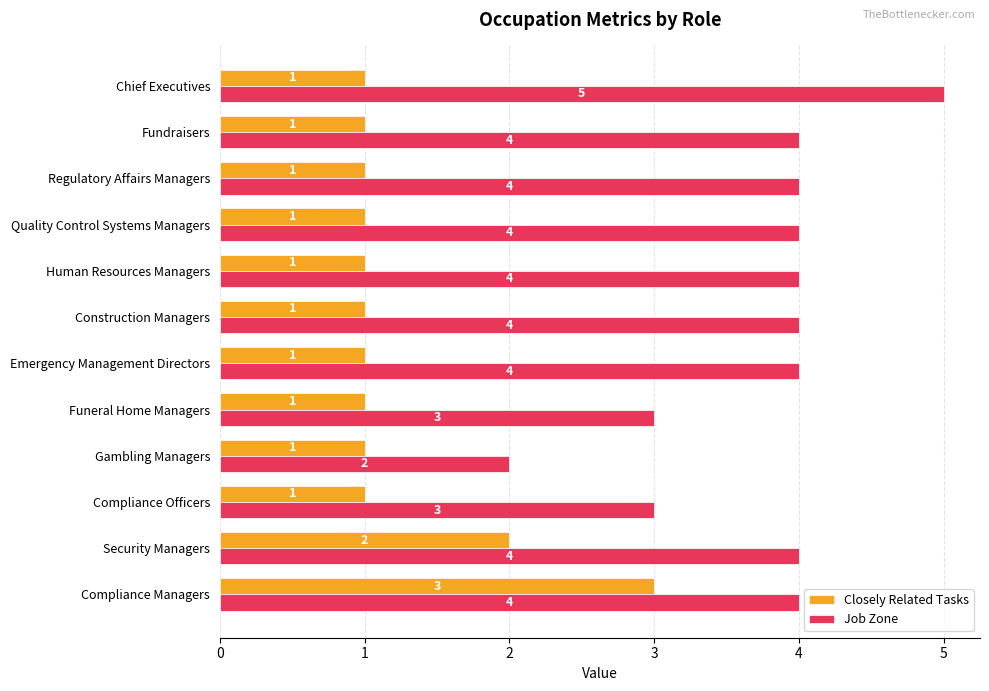

At which category is the sum across all series the highest?

Compliance Managers